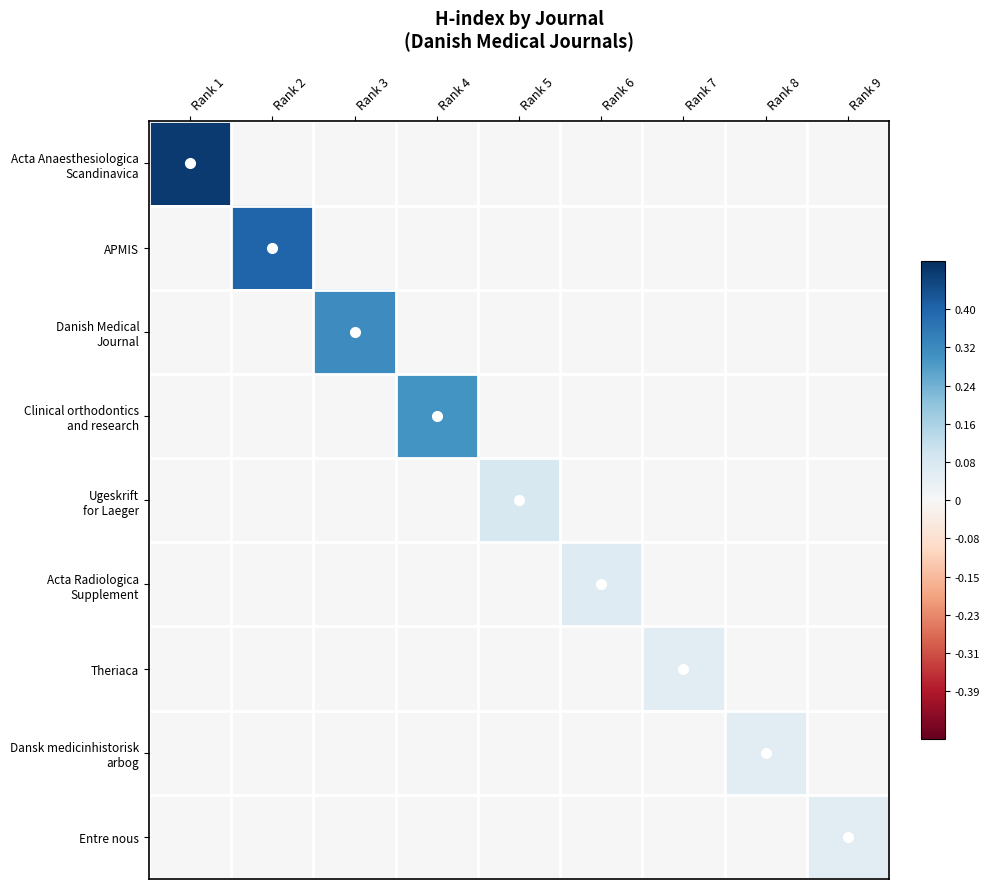

Rank the series by their maximum value, from lowest to highest.

Dansk medicinhistorisk arbog, Entre nous, Theriaca, Acta Radiologica Supplement, Ugeskrift for Laeger, Clinical orthodontics and research, Danish Medical Journal, APMIS, Acta Anaesthesiologica Scandinavica